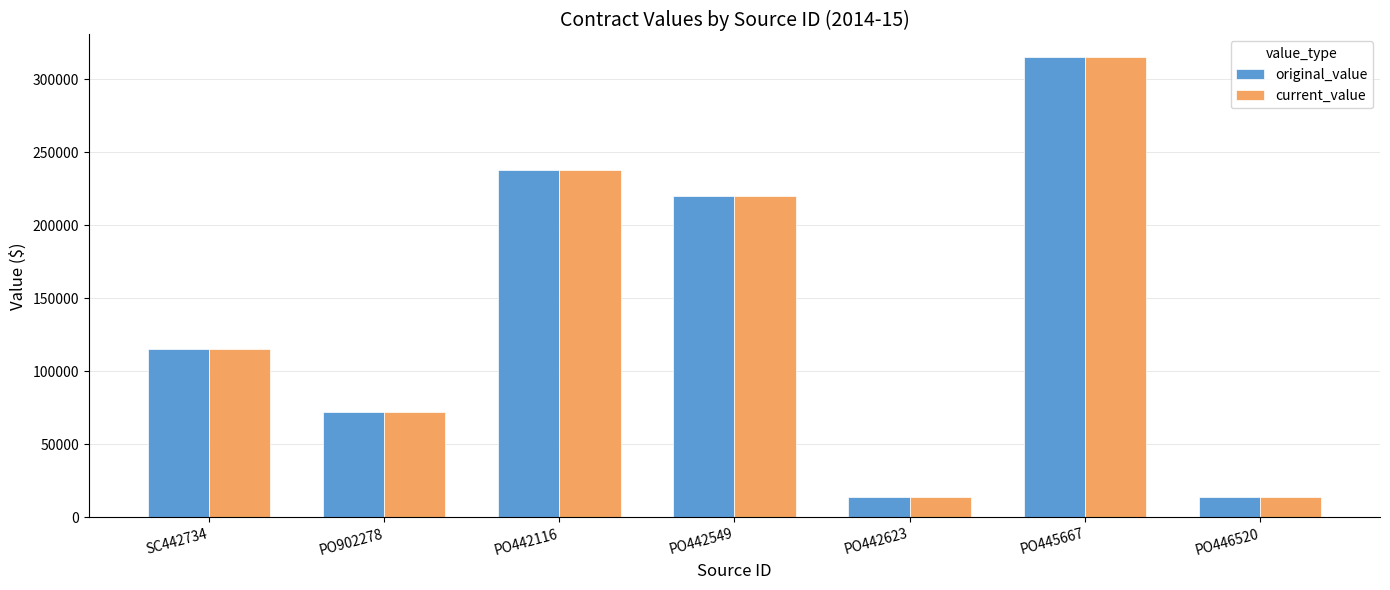

What value does the original_value series have at PO442549?

220150.0